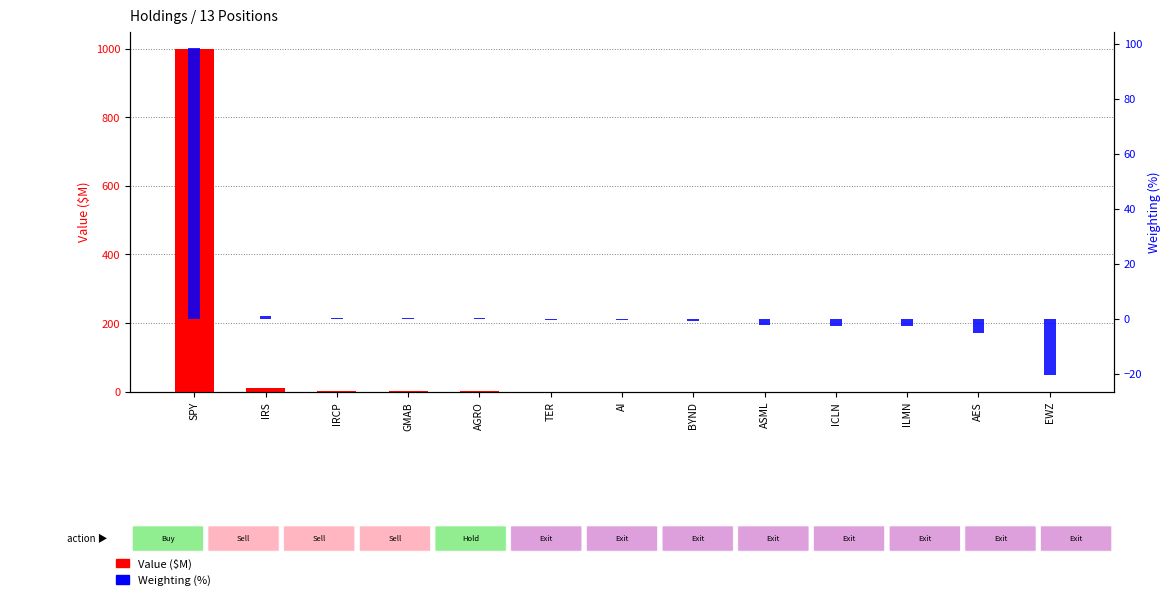

How many bars are there in total?

26